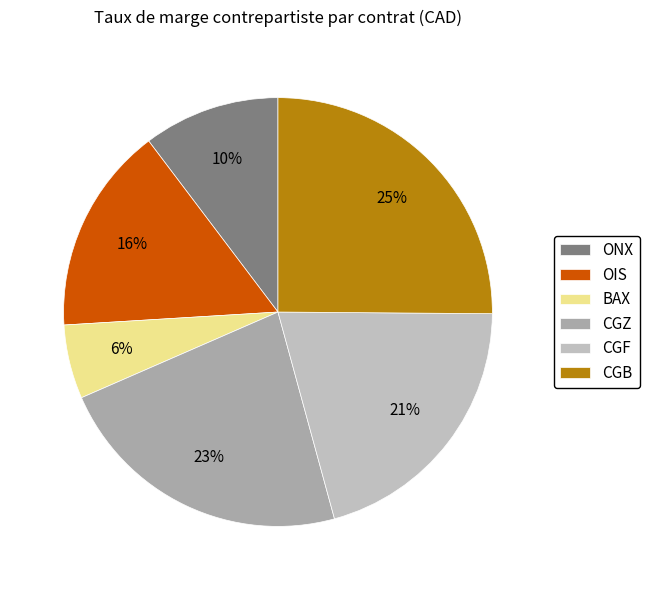

How many segments does this pie chart have?

6